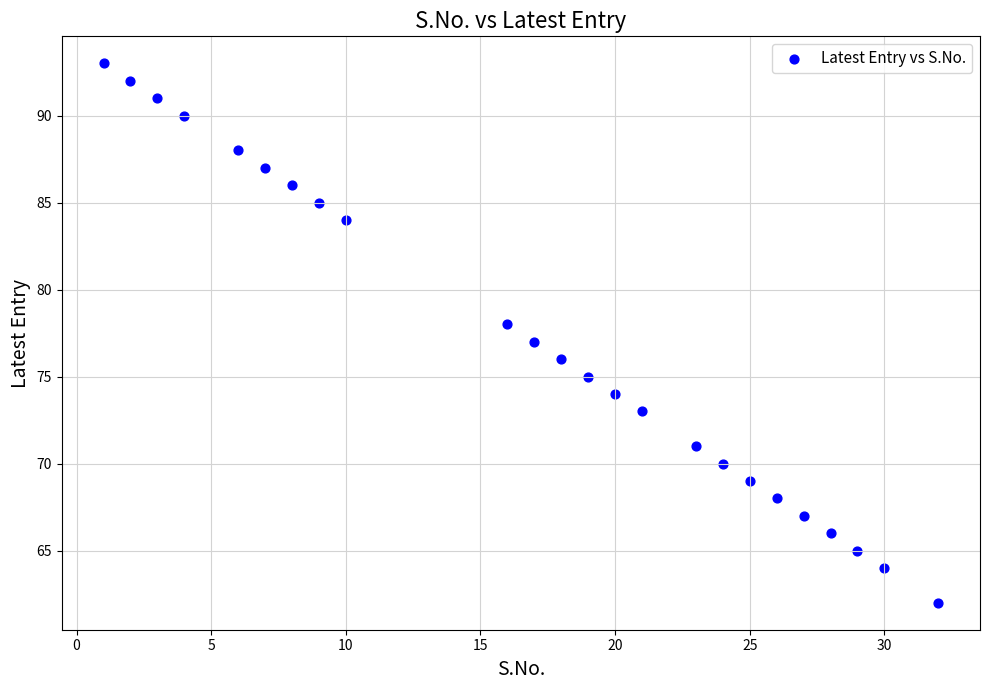

What is the range of X values (max minus min)?

31